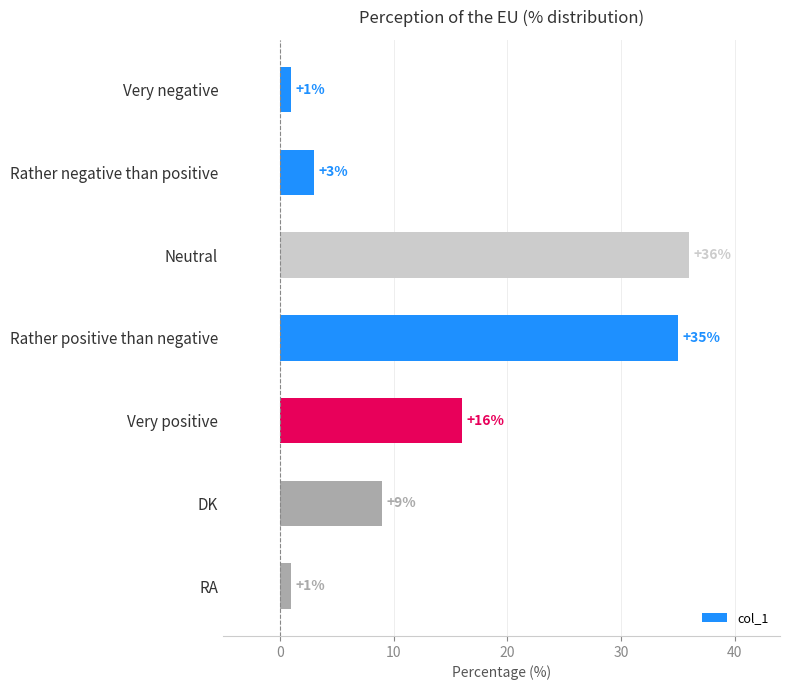

What is the change in value from DK to RA?

-8